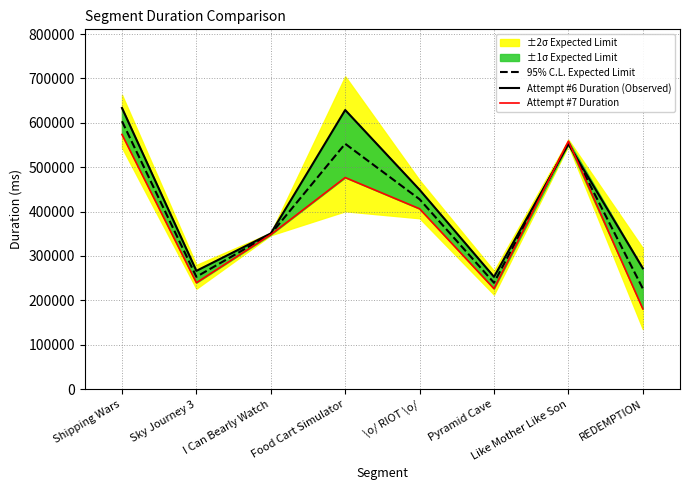

At which label is Attempt #7 Duration closest to 377386?

\o/ RIOT \o/